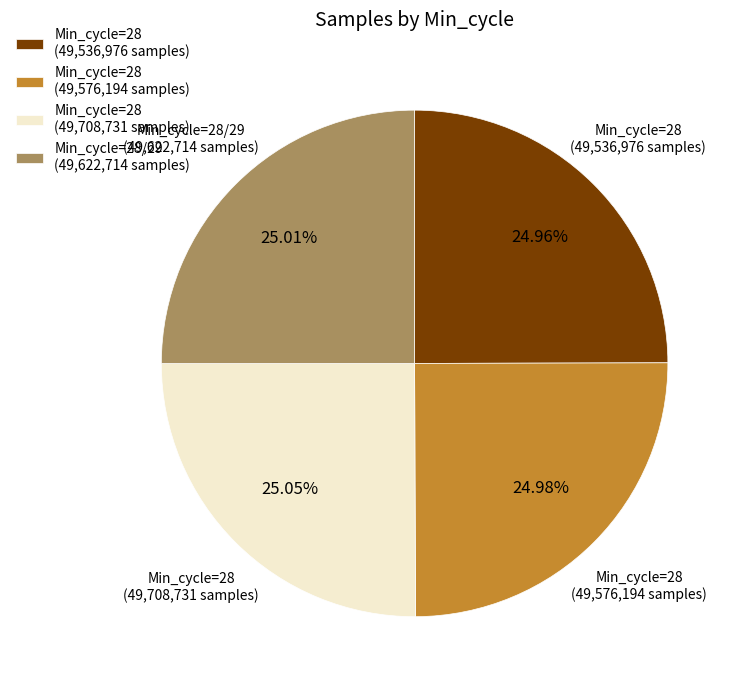

How many segments does this pie chart have?

4